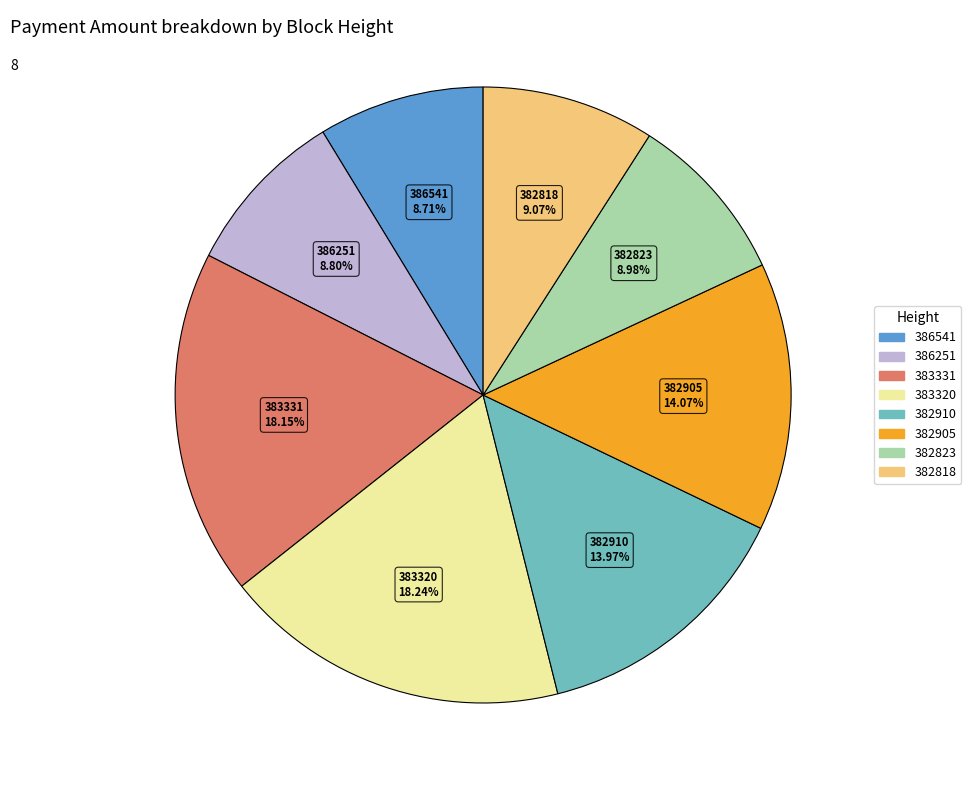

To the nearest percent, what is the difference between the largest and smallest slice percentages?

10%